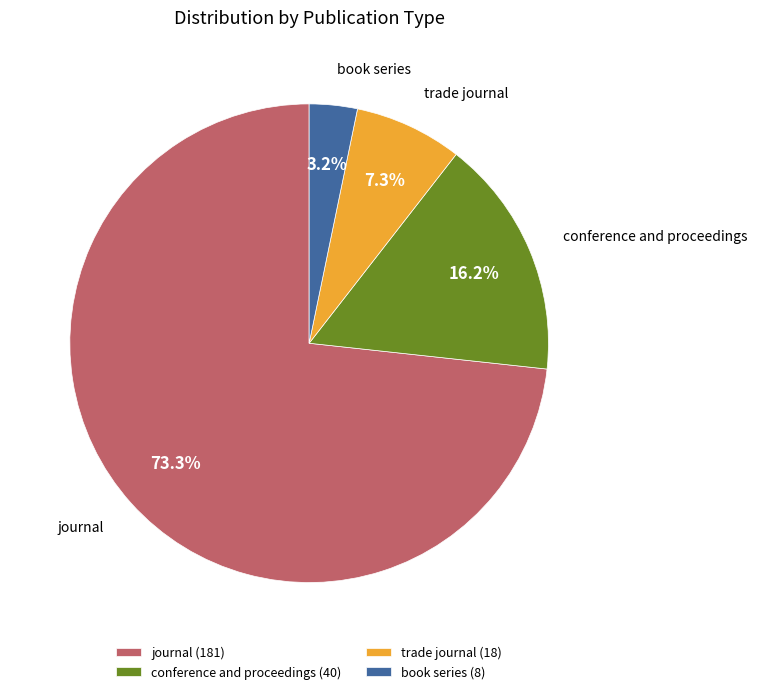

To the nearest percent, what is the average slice percentage?

25%